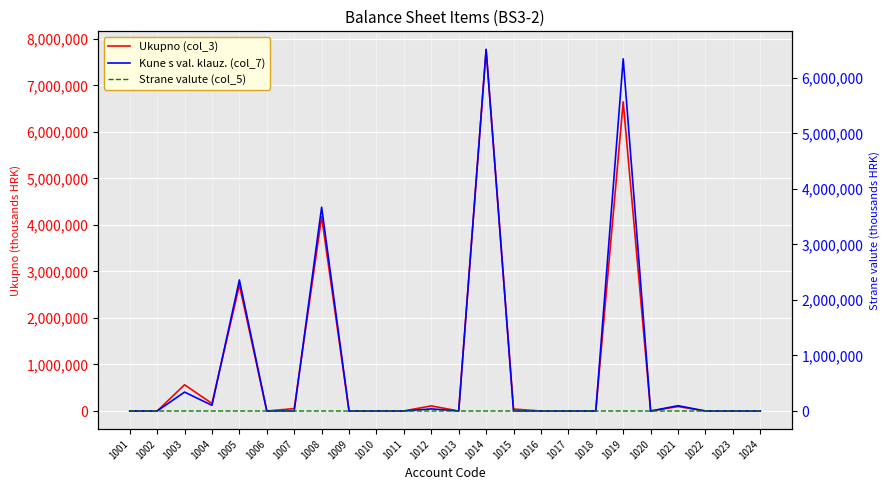

Between 1015 and 1005, which is larger?

1005